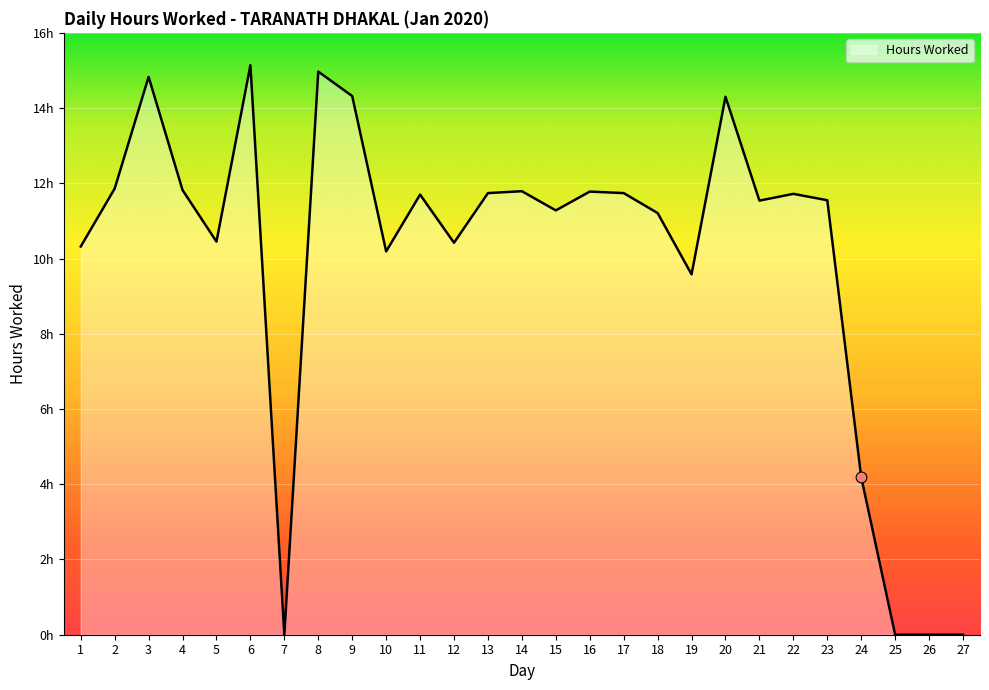

Between 24 and 3, which is larger?

3